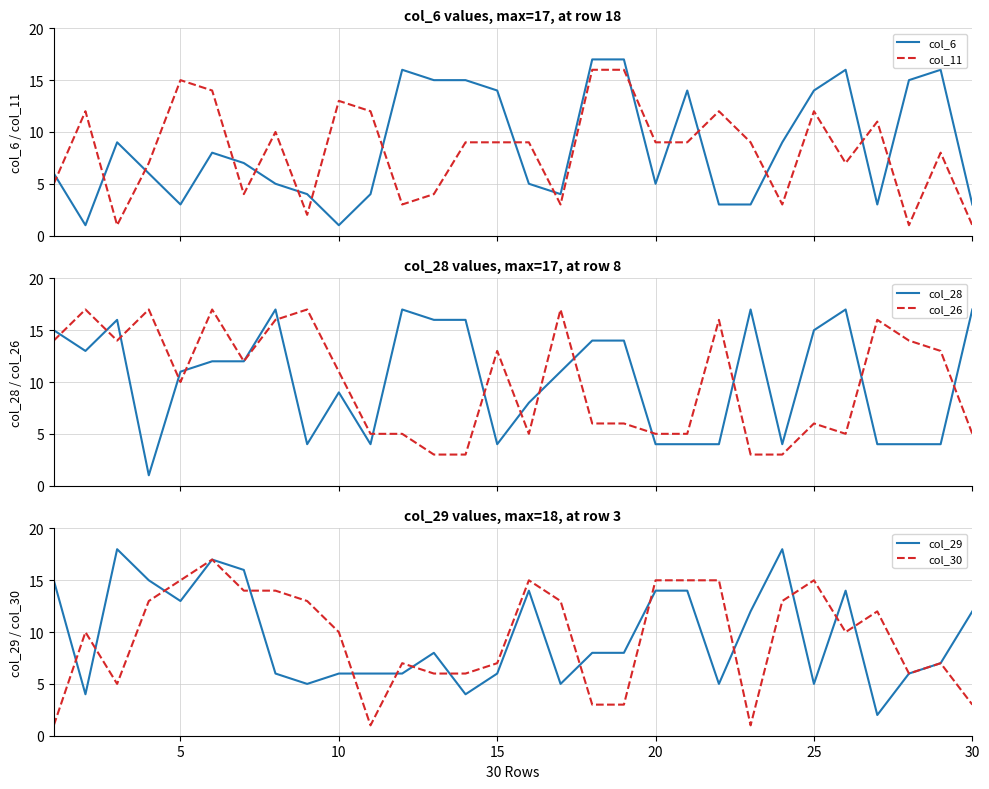

Is it true that col_29 equals 3 at 30?

False